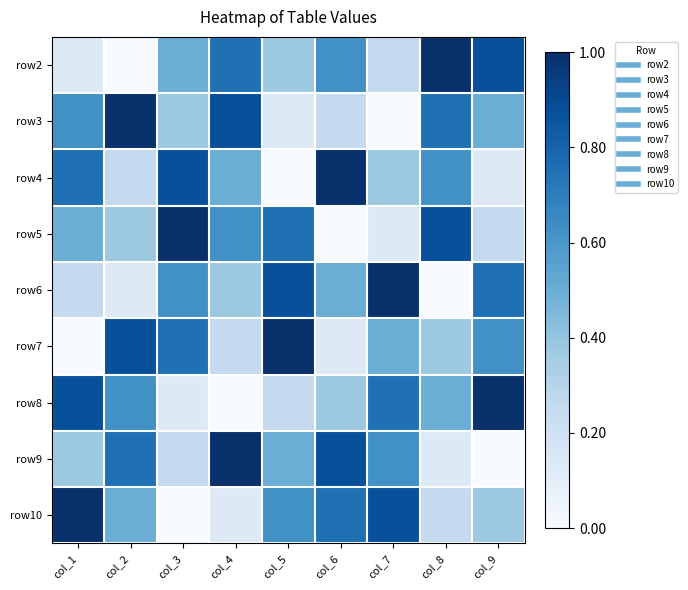

At which category does the chart reach its peak across all series?

col_8